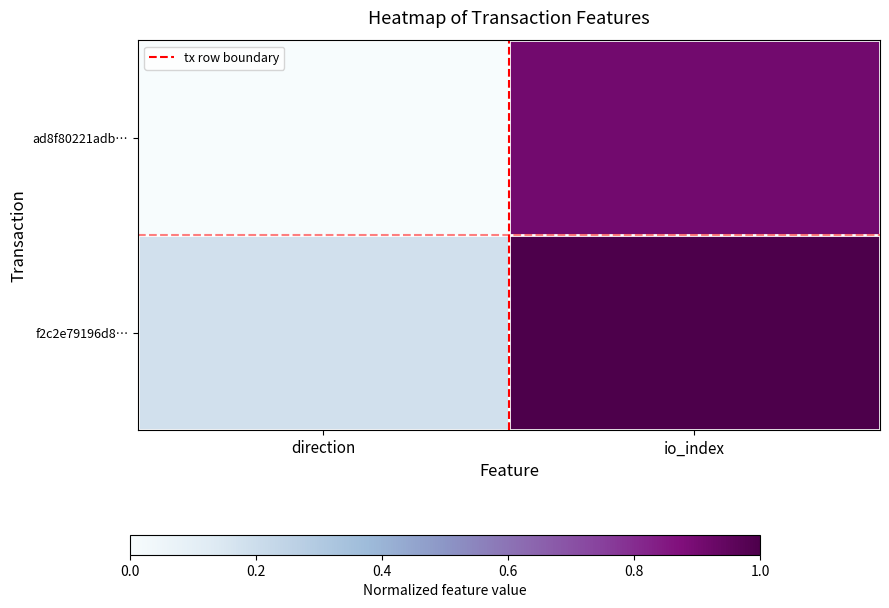

At which category does the chart reach its minimum across all series?

direction